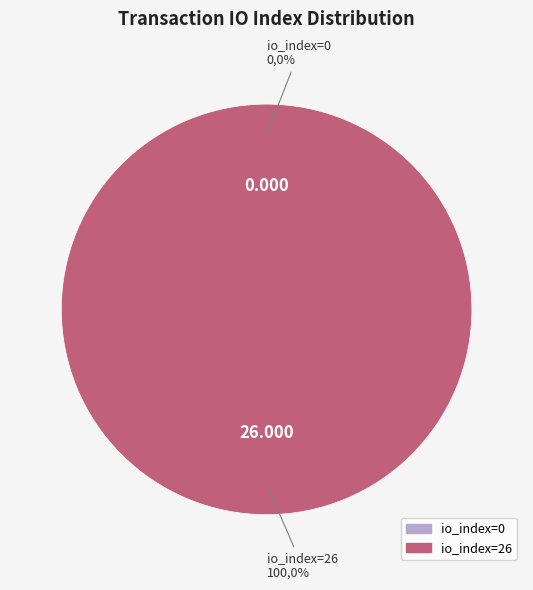

How many slices are in this pie chart?

2